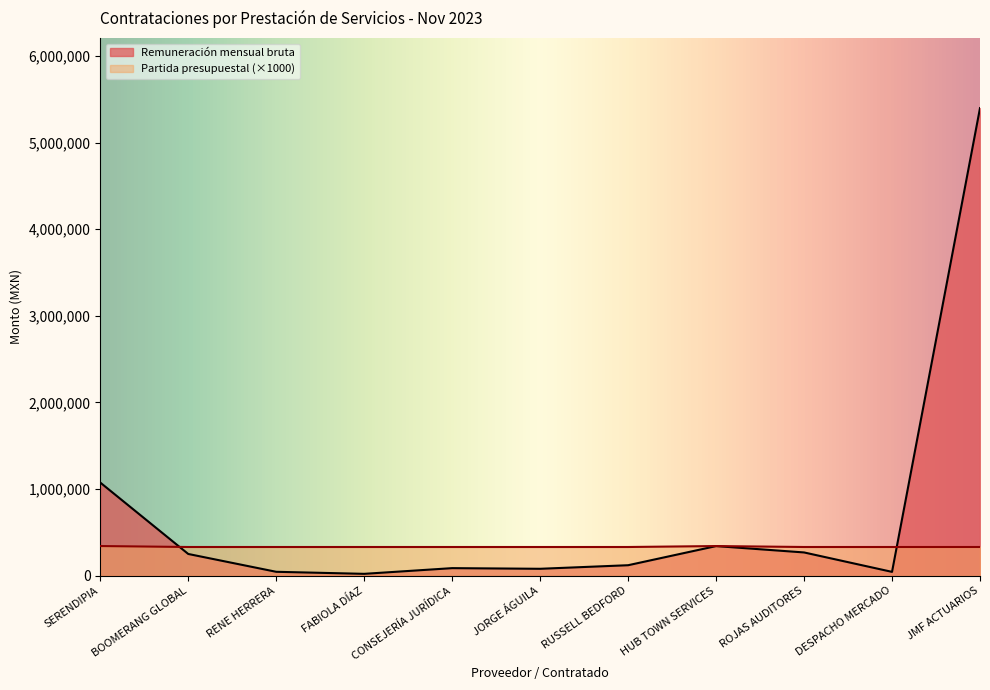

Rank the series by their average value, from highest to lowest.

Remuneración mensual bruta, Partida presupuestal (×1000)